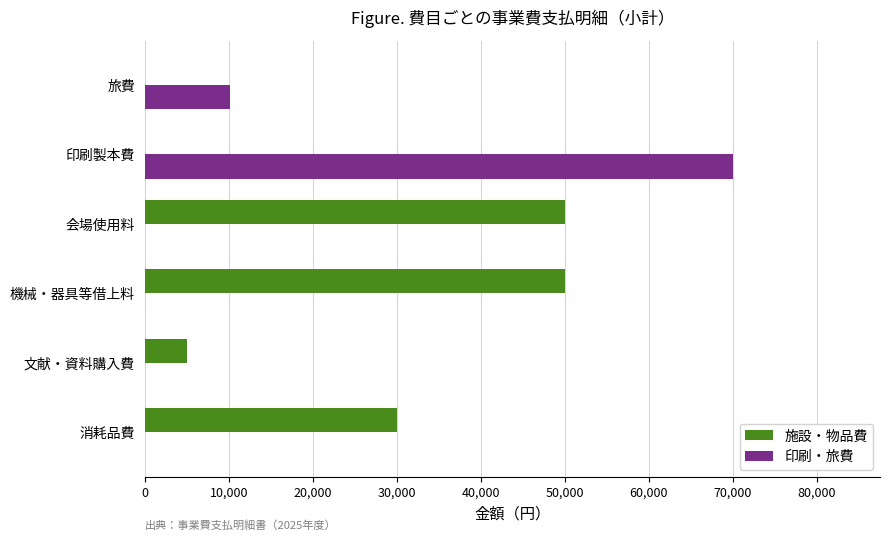

Where is 印刷・旅費 nearest to the value 35000?

旅費